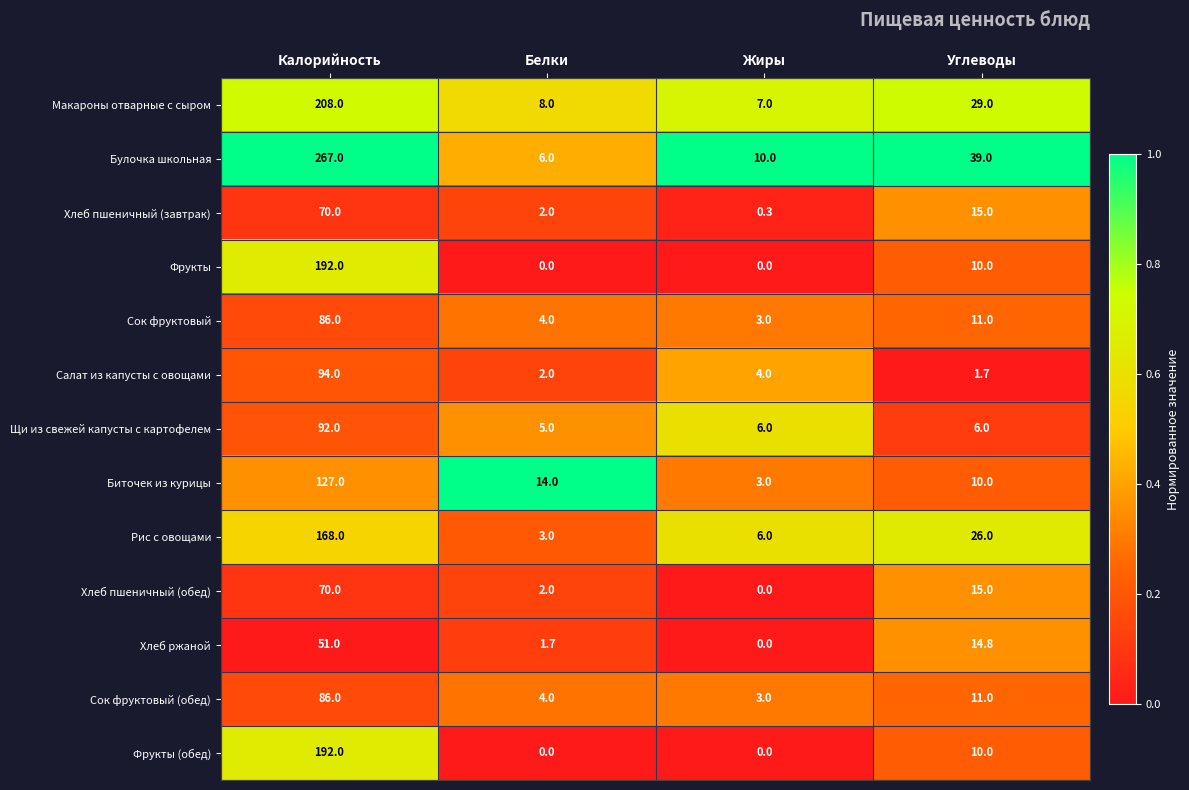

The Фрукты (обед) series shows -61.2 at Белки. True or false?

False